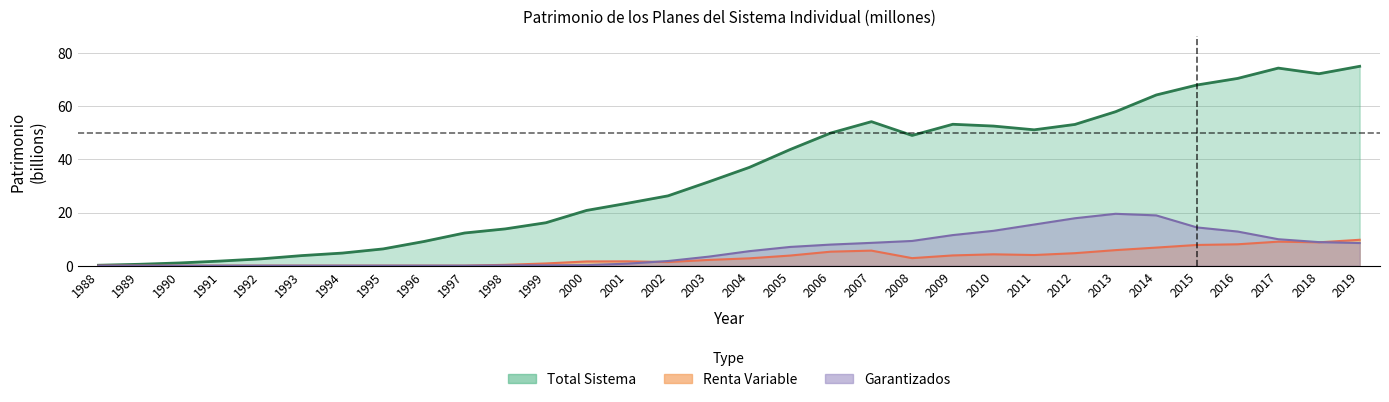

True or false: Total Sistema and Garantizados cross at least once.

False